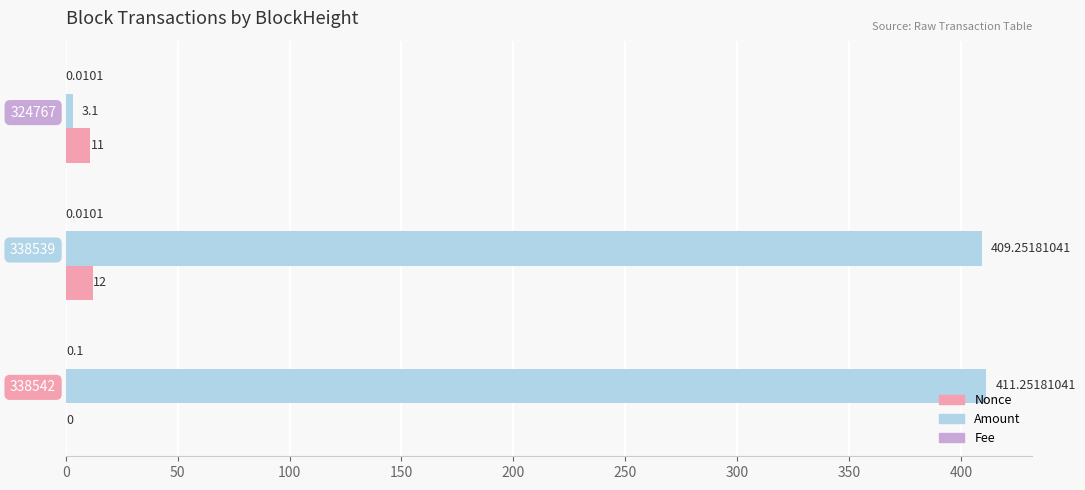

Is the value of Nonce at 338539 greater than the value of Amount at 324767?

Yes